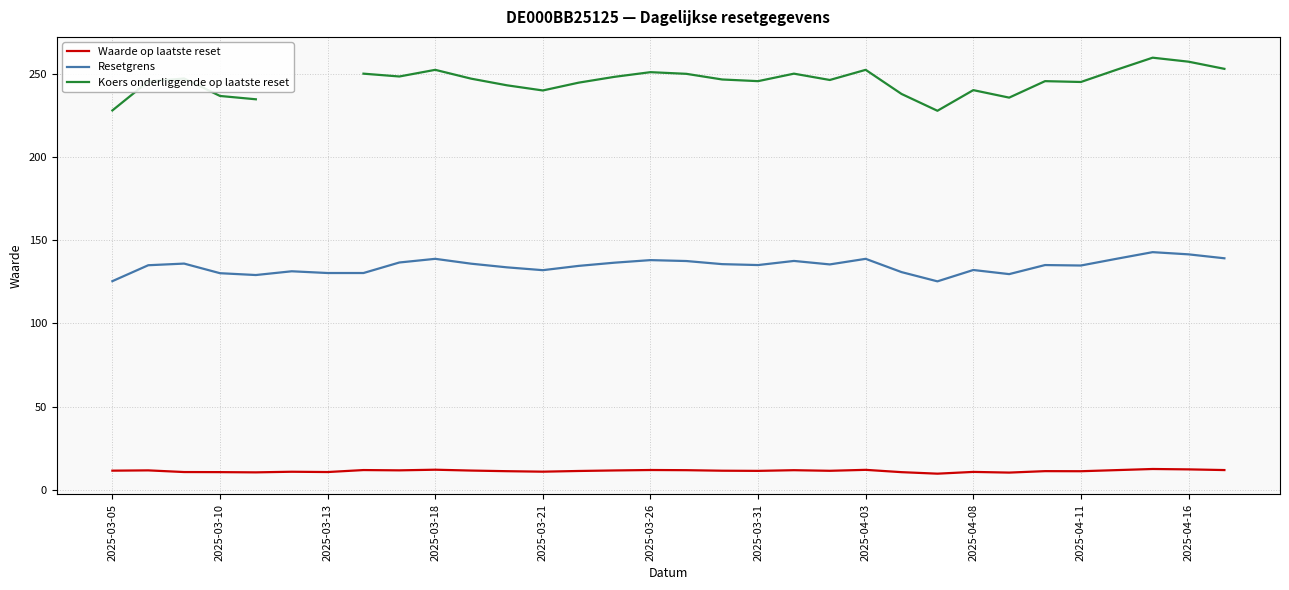

Is the value of Resetgrens at 25 greater than the value of Waarde op laatste reset at 25?

Yes